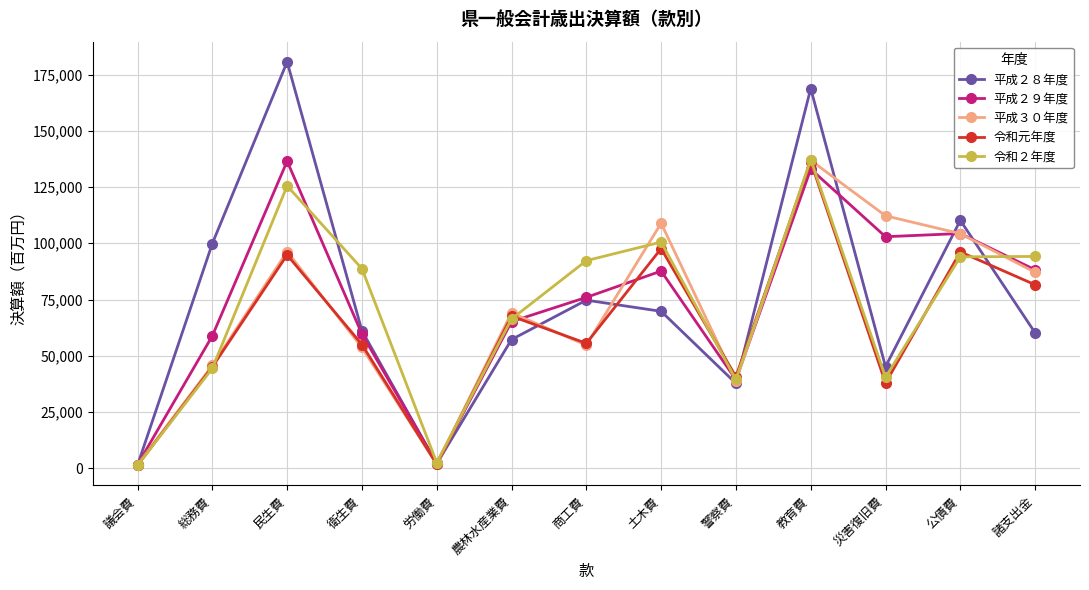

What is the total value across all series at 災害復旧費?

338588.4